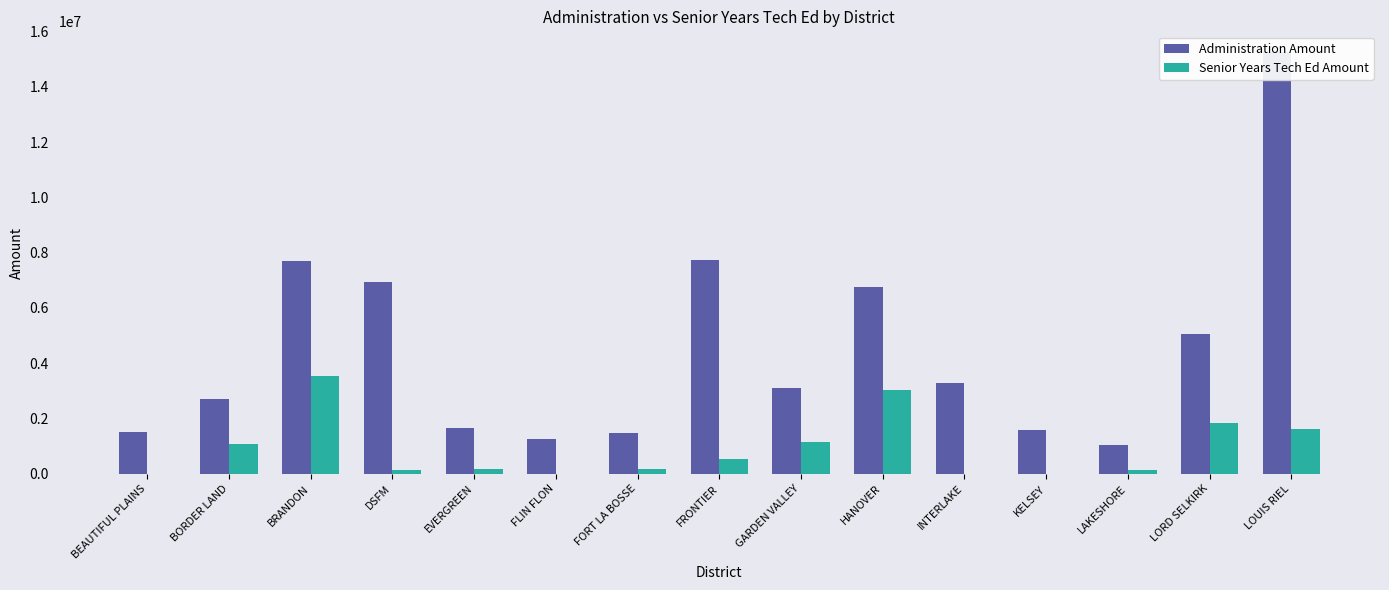

Reading left to right, what are all the values shown in this chart?

Administration Amount: BEAUTIFUL PLAINS=1500940	BORDER LAND=2689721	BRANDON=7686737	DSFM=6948111	EVERGREEN=1652062	FLIN FLON=1263232	FORT LA BOSSE=1485401	FRONTIER=7735172	GARDEN VALLEY=3113083	HANOVER=6757145	INTERLAKE=3277395	KELSEY=1585435	LAKESHORE=1026156	LORD SELKIRK=5054212	LOUIS RIEL=15250222
Senior Years Tech Ed Amount: BEAUTIFUL PLAINS=0	BORDER LAND=1082128	BRANDON=3535599	DSFM=132907	EVERGREEN=171186	FLIN FLON=0	FORT LA BOSSE=156178	FRONTIER=532332	GARDEN VALLEY=1163477	HANOVER=3022844	INTERLAKE=0	KELSEY=0	LAKESHORE=135930	LORD SELKIRK=1850423	LOUIS RIEL=1604080